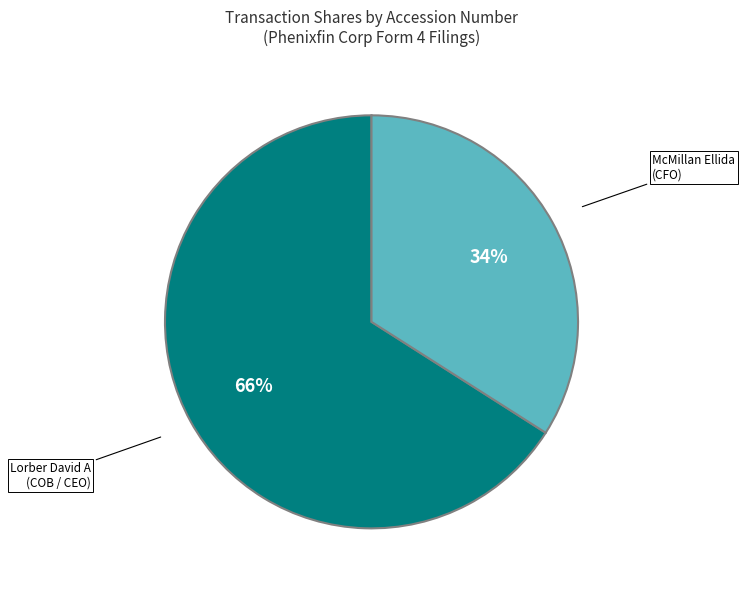

Is there a majority slice in this chart?

Yes